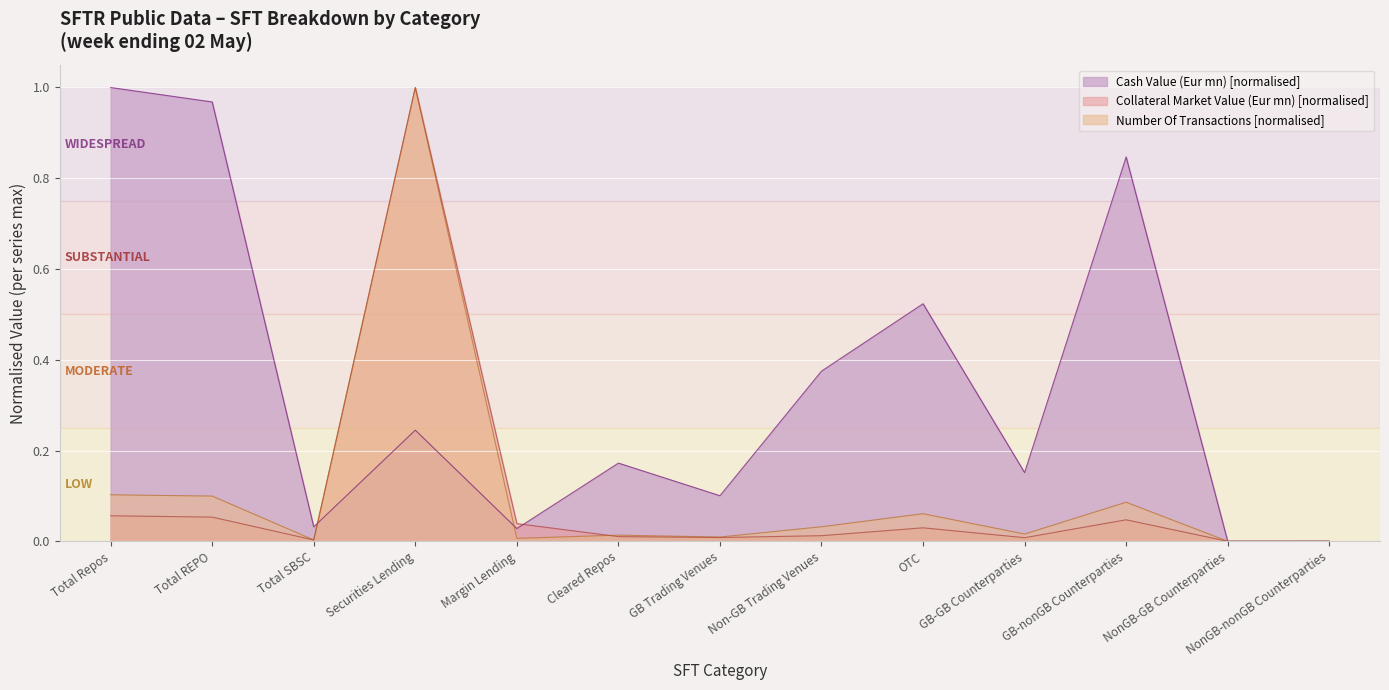

True or false: Collateral Market Value (Eur mn) has more than 2 points higher than both neighbors.

True